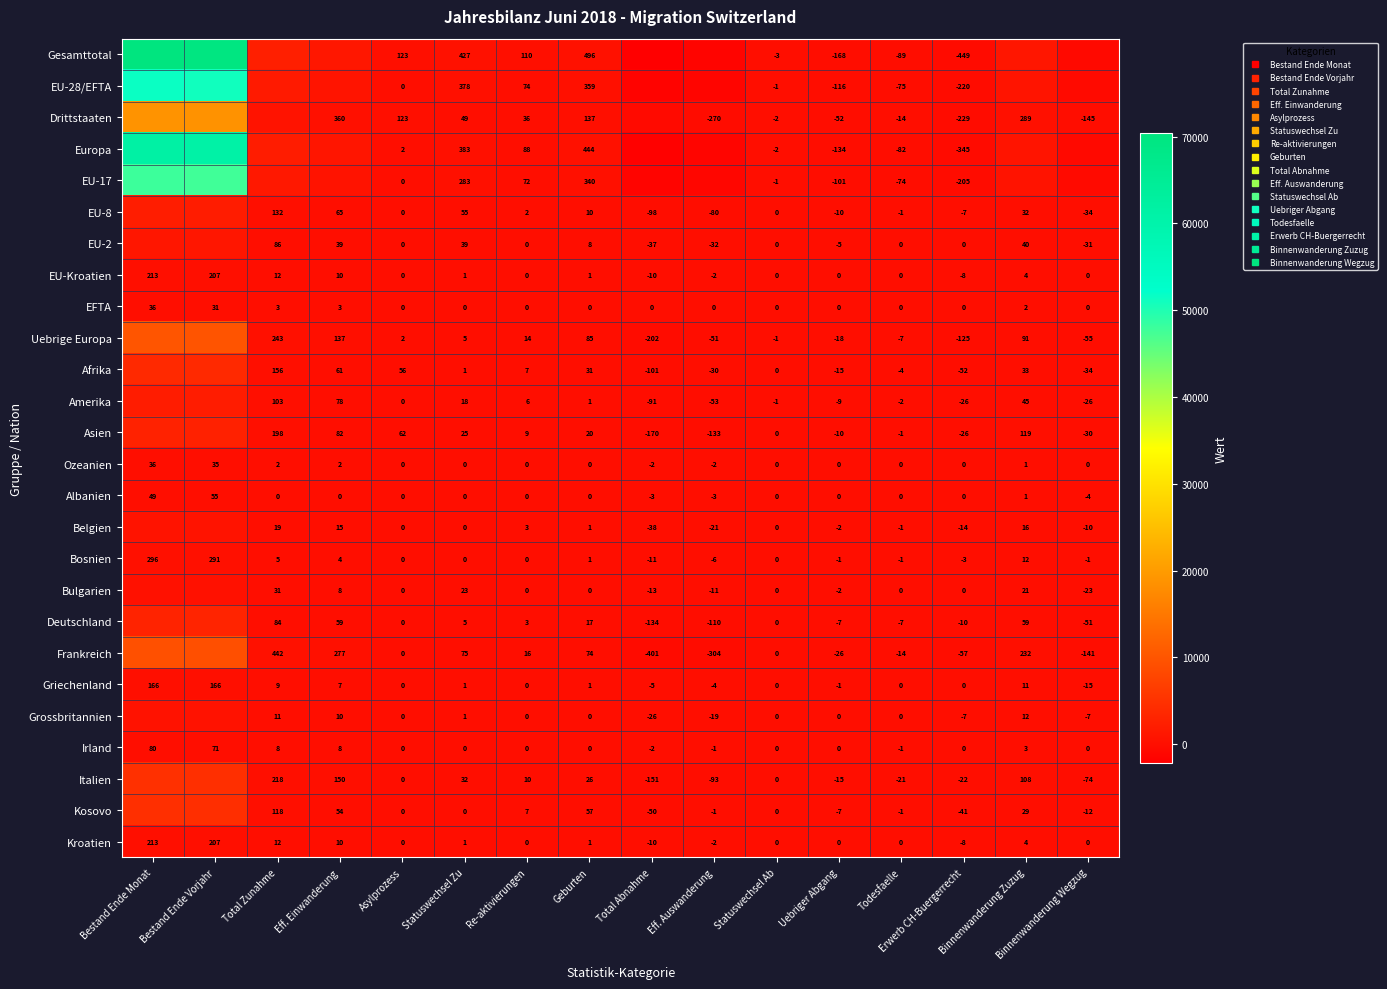

What is the smallest value displayed?

-2168